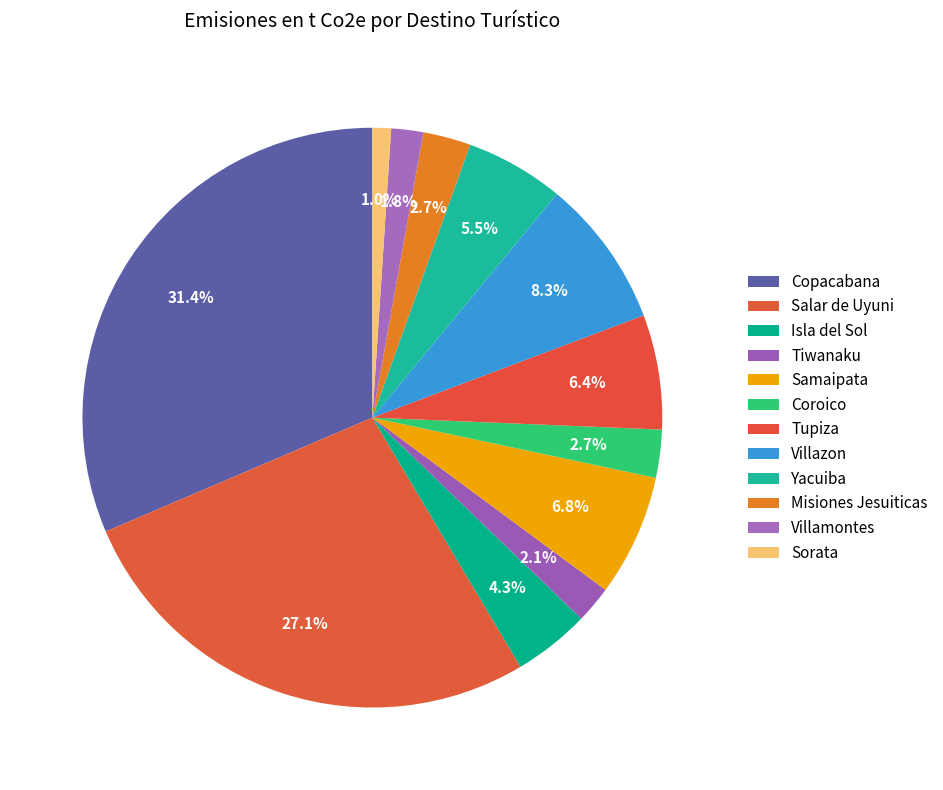

How many segments does this pie chart have?

12